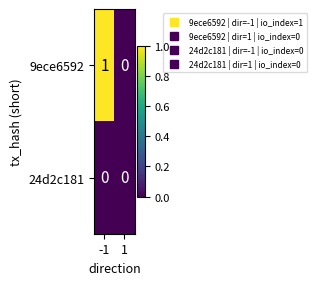

Rank the series at -1 from lowest to highest value.

24d2c181, 9ece6592